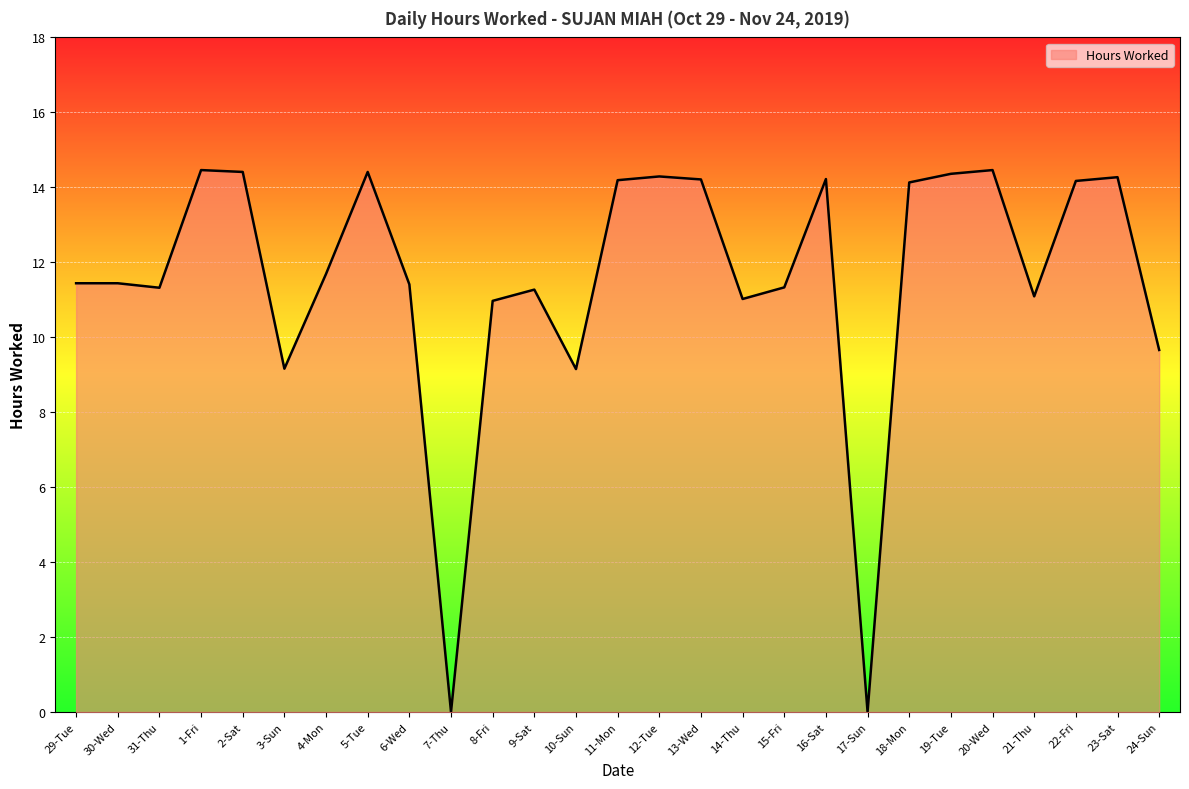

What is the sum of all values?

312.5